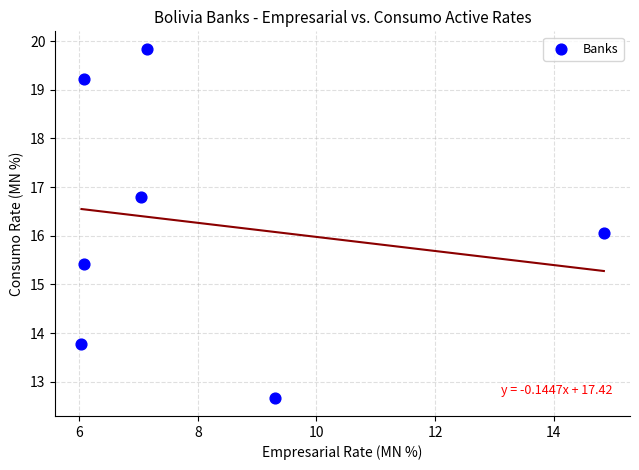

What is the average Y value?

16.3